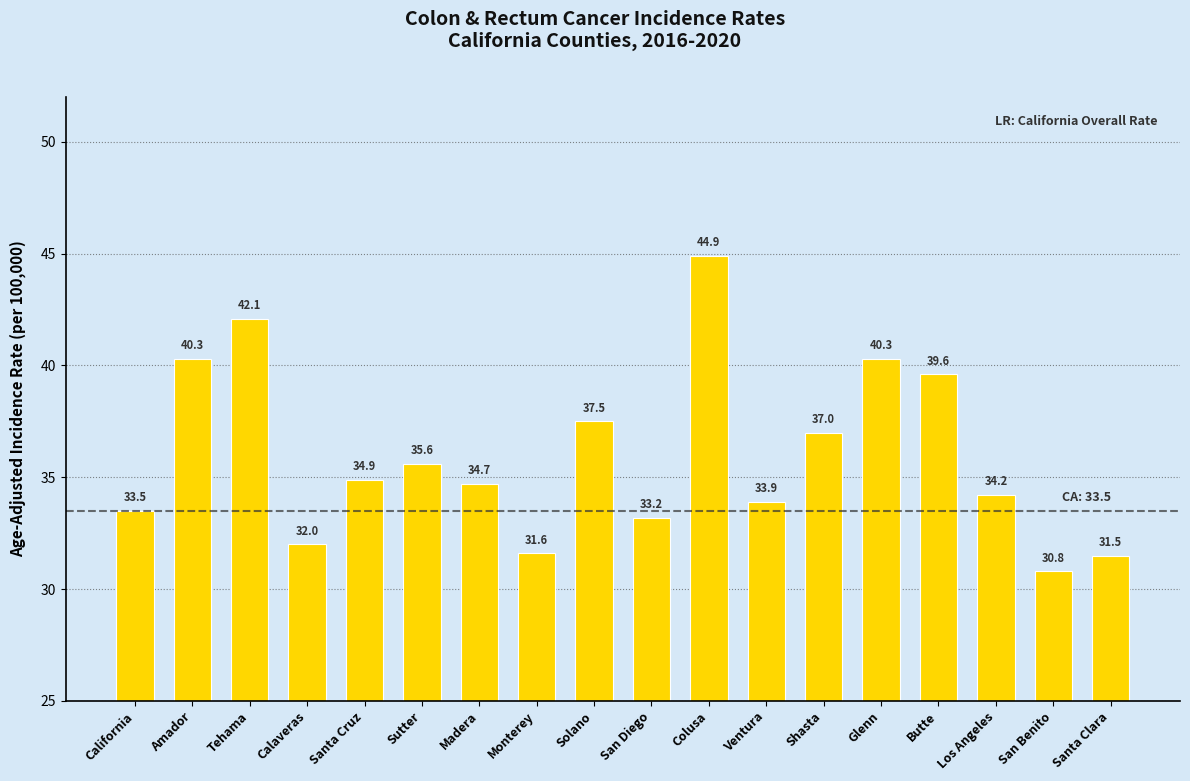

What is the average value?

36.0